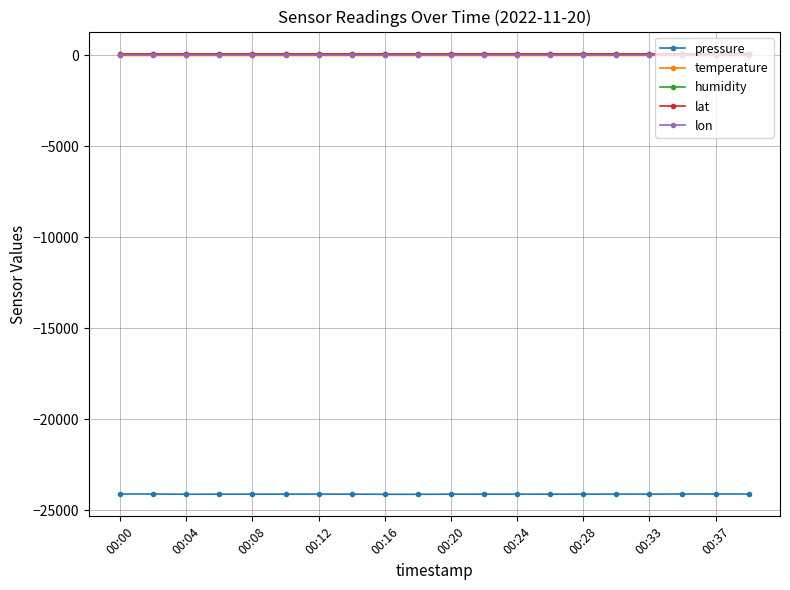

What is the smallest value displayed?

-24117.1